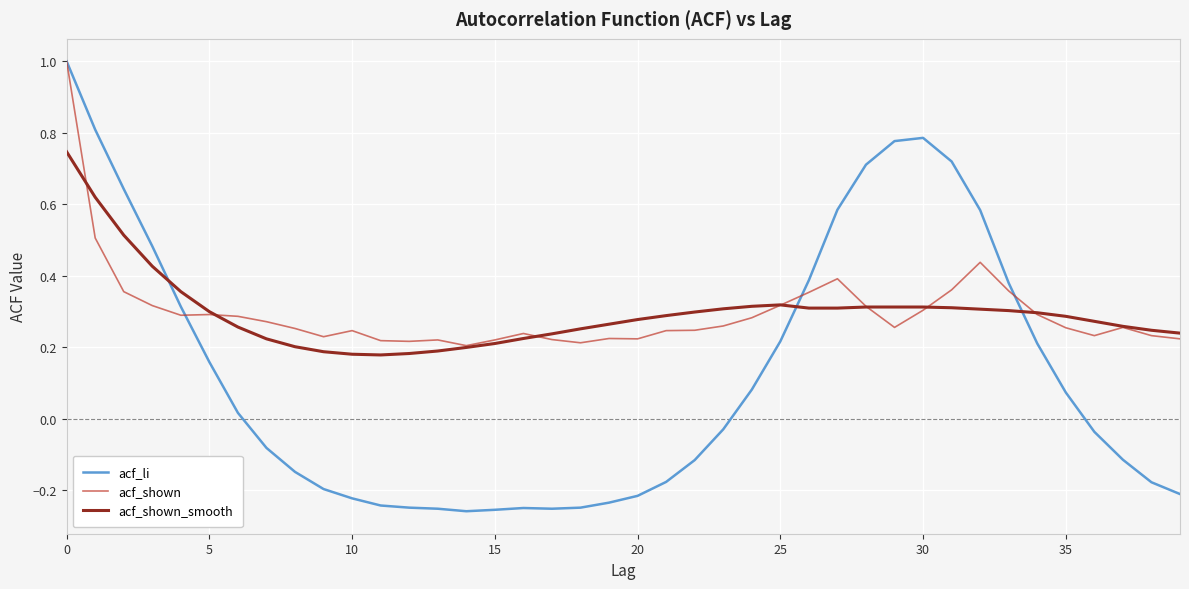

What is the greatest value displayed?

1.0